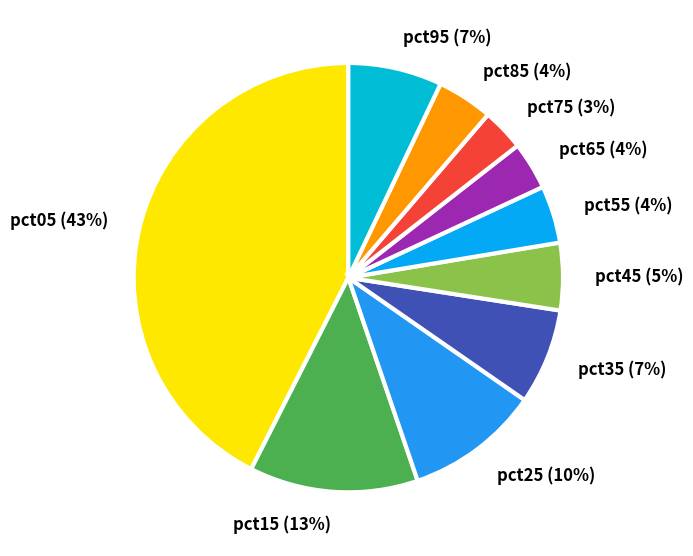

Combined, do pct25 and pct35 account for over 50%?

No